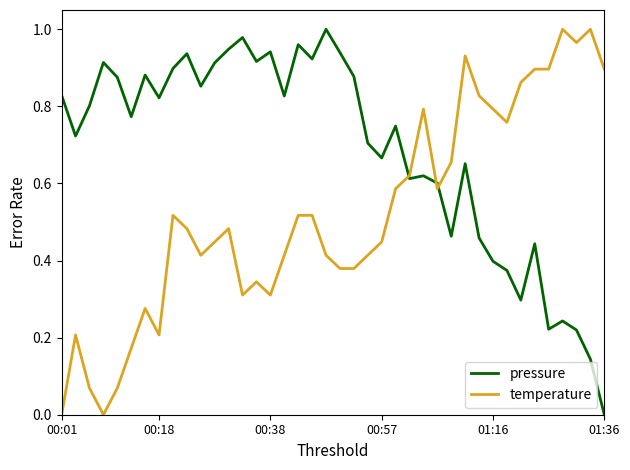

Which series has the largest total across all categories?

pressure